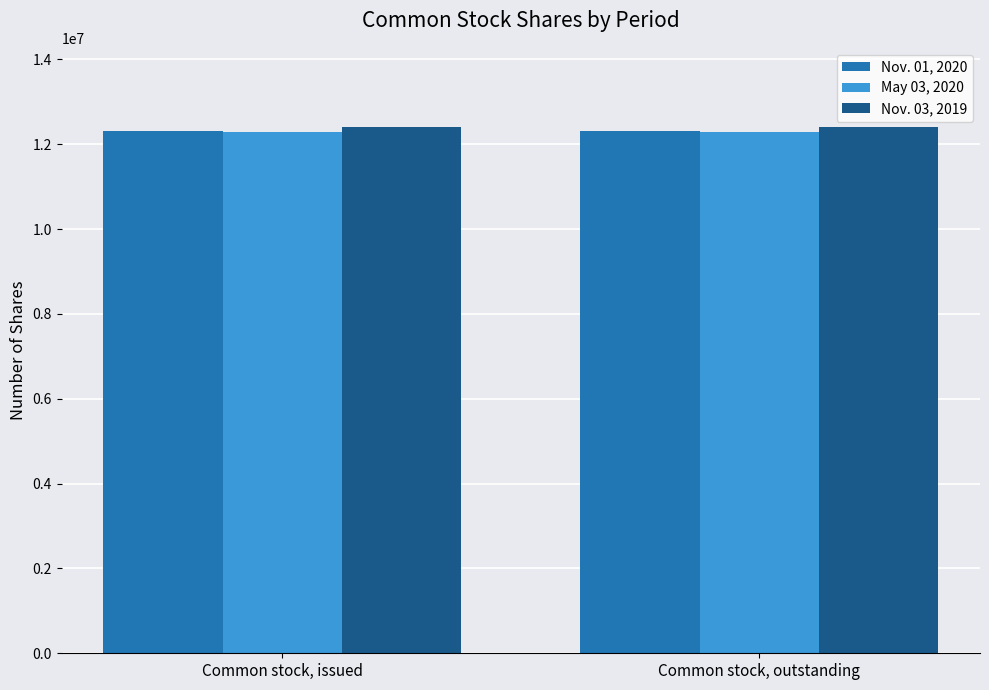

What is the greatest value displayed?

12411957